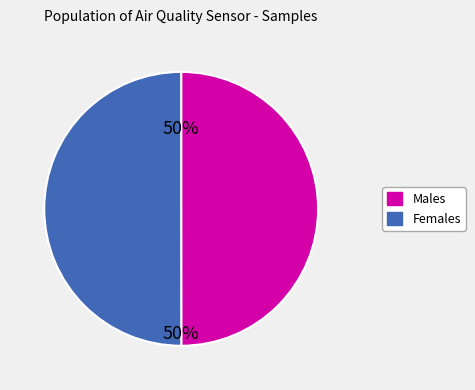

To the nearest percent, what is the average slice percentage?

50%